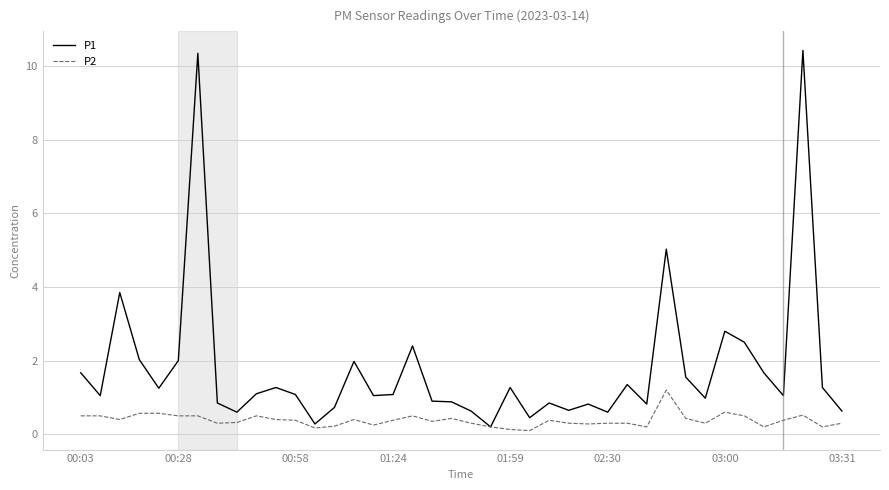

Which series has the largest range (max minus min)?

P1